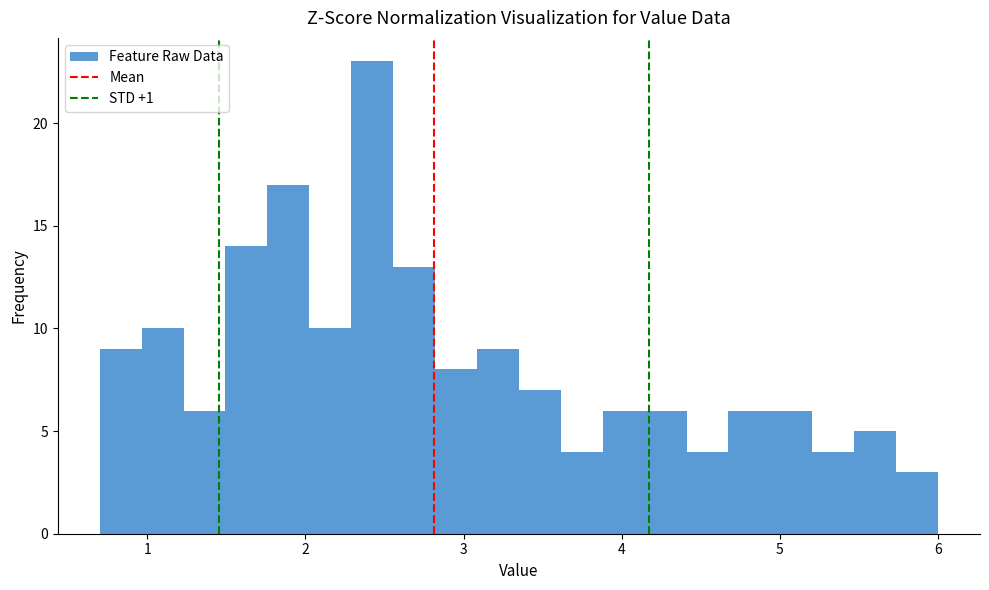

Around what value on the x-axis is the tallest bar? Give the approximate position of its centre, as read against the axis.

2.4